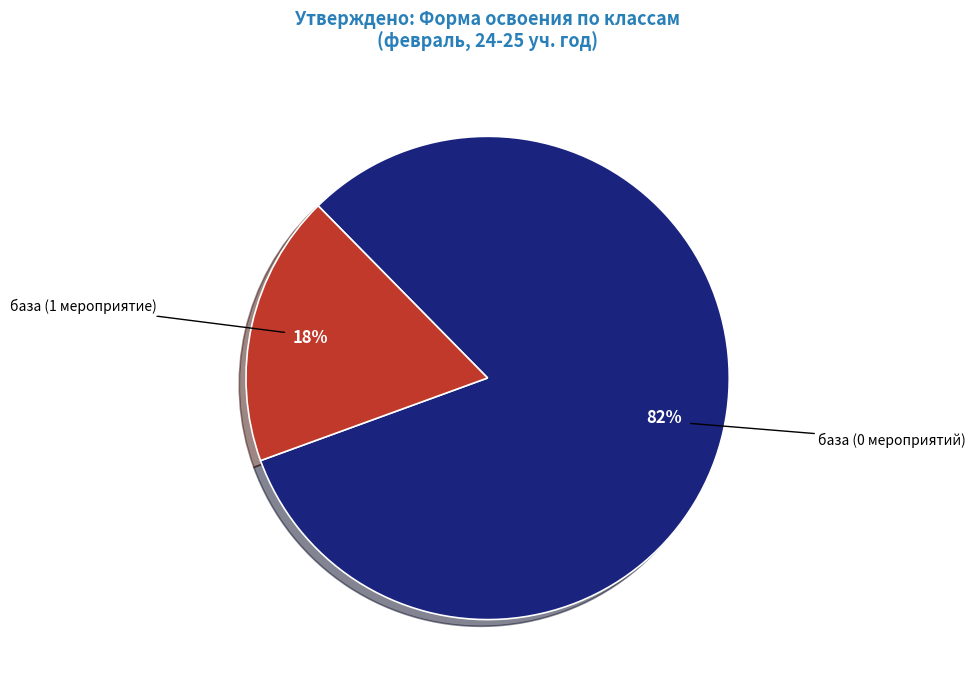

True or false: база (1 мероприятие) accounts for 18% of the total.

True